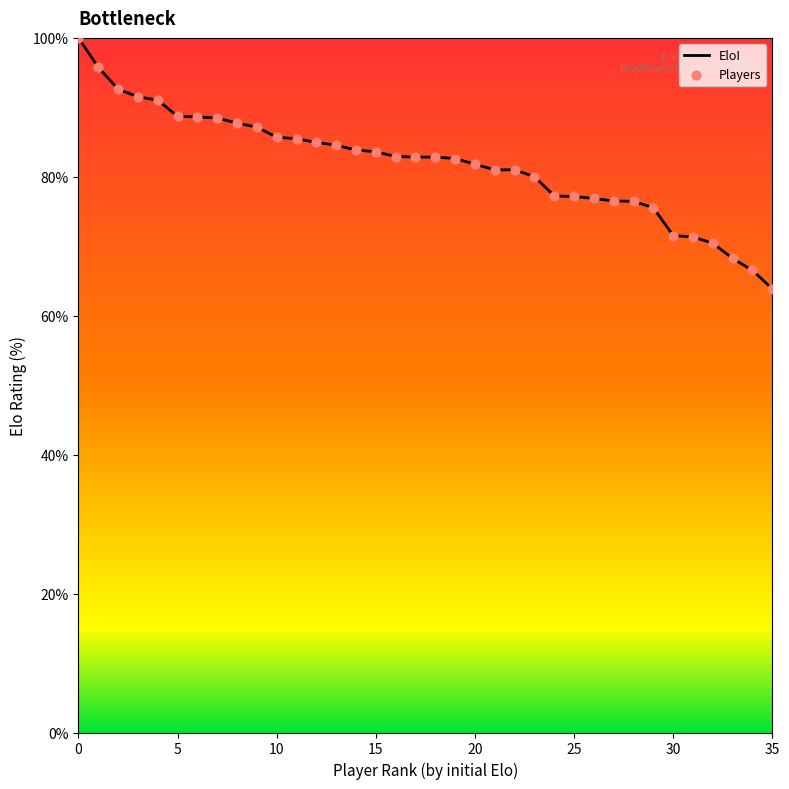

What is the minimum value shown in the chart?

63.9